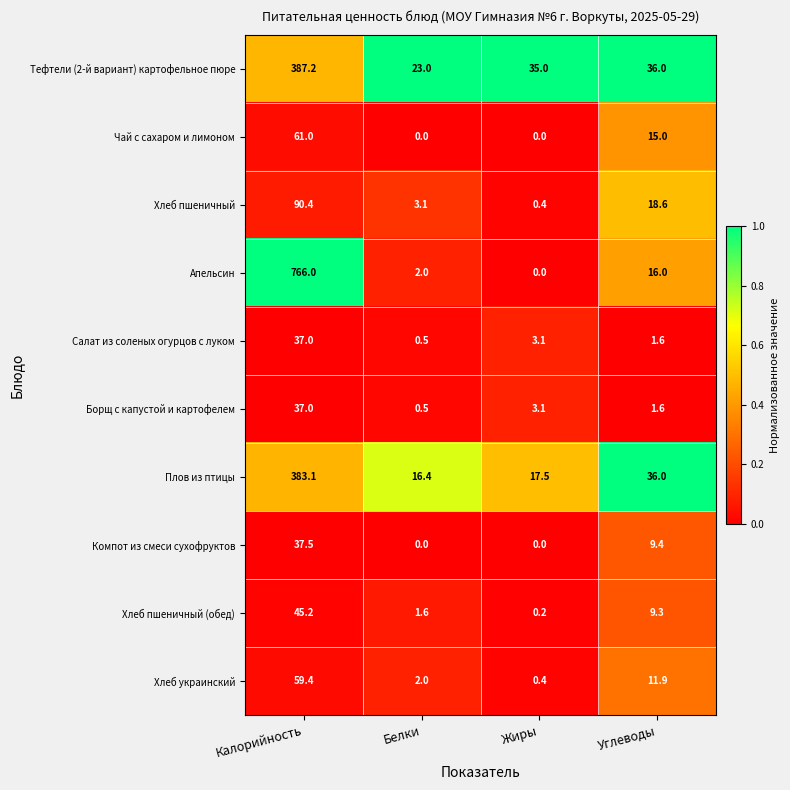

What is the difference between the maximum and minimum values in the Хлеб украинский series?

59.0